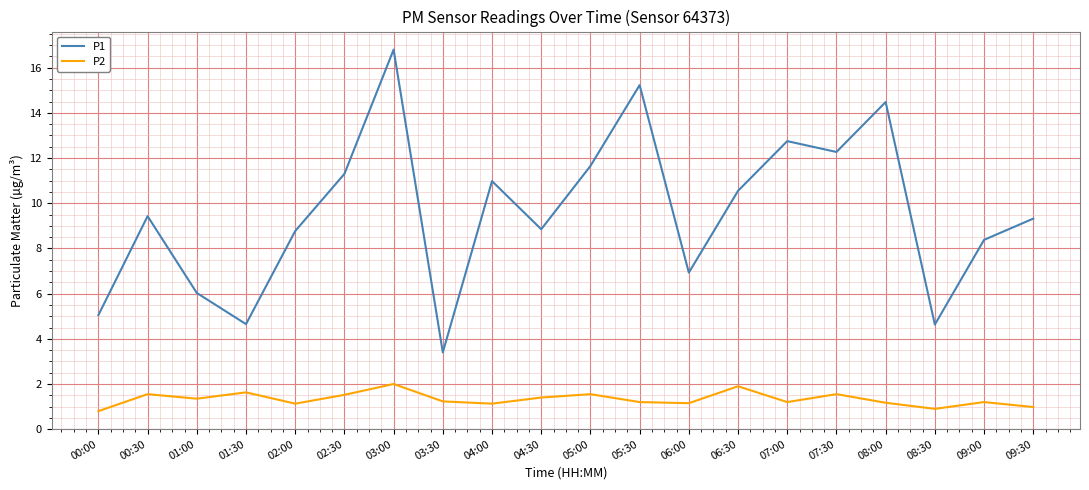

Is it true that P1 equals 20.2 at 05:00?

False